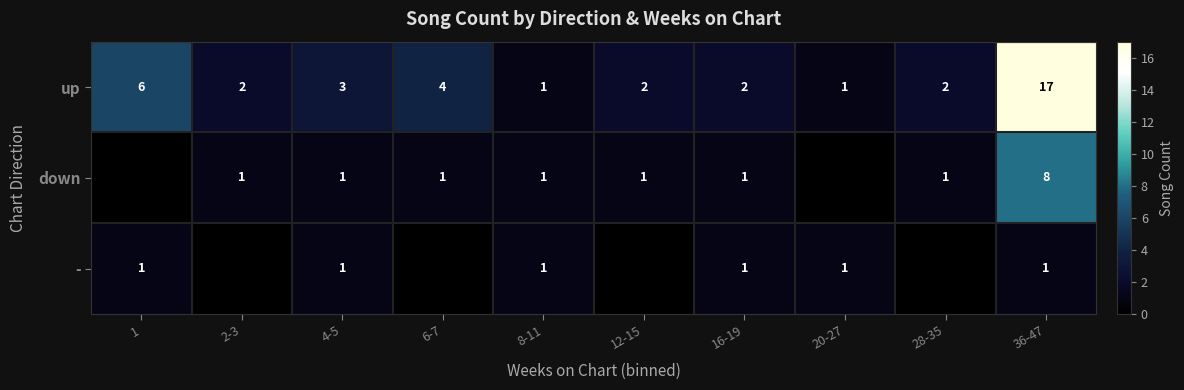

Which series changed the most between 4-5 and 8-11?

up